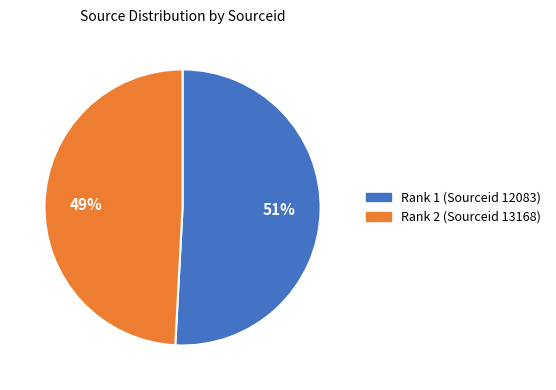

Combined, do Rank 1 (Sourceid 12083) and Rank 2 (Sourceid 13168) account for over 50%?

Yes